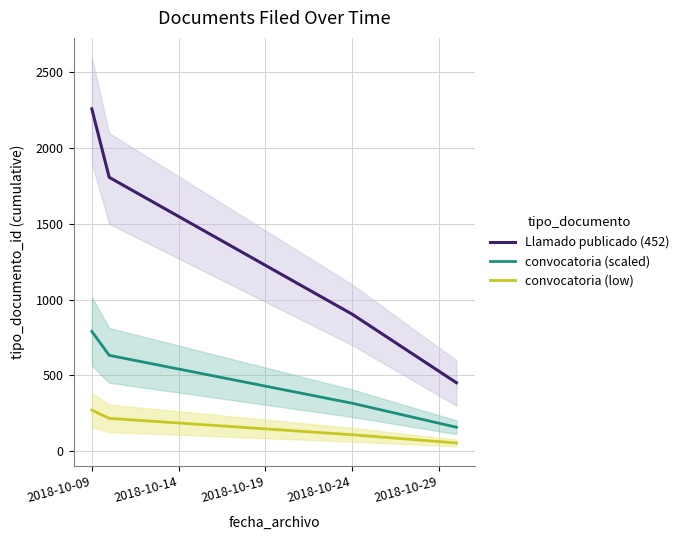

Reading left to right, transcribe all the data shown in this chart.

Llamado publicado (452): 2260.0	1808.0	1356.0	904.0	452.0
convocatoria (scaled): 791.0	632.8	474.6	316.4	158.2
convocatoria (low): 271.2	217.0	162.7	108.5	54.2